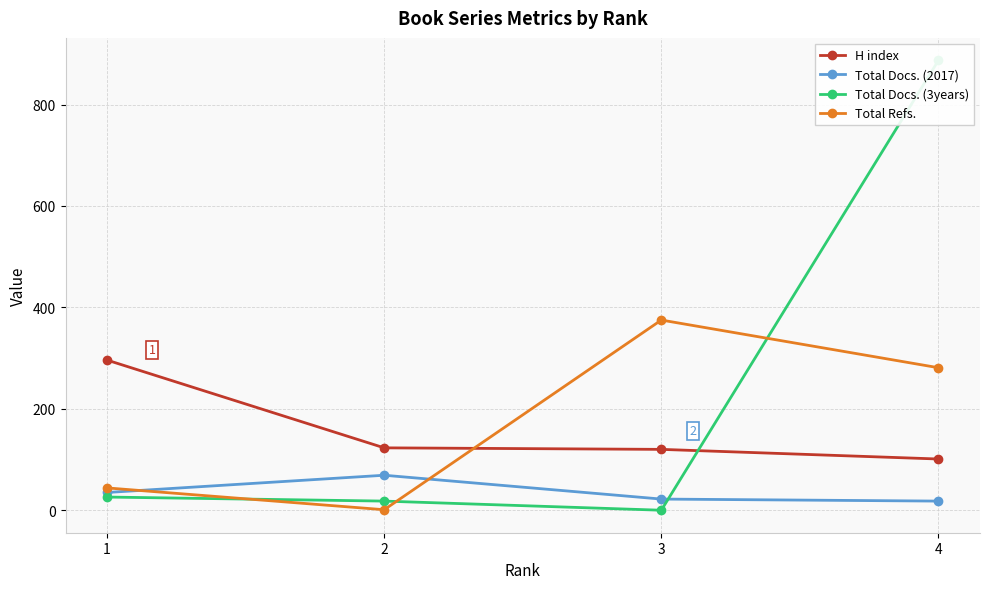

How many data points does each series have?

4